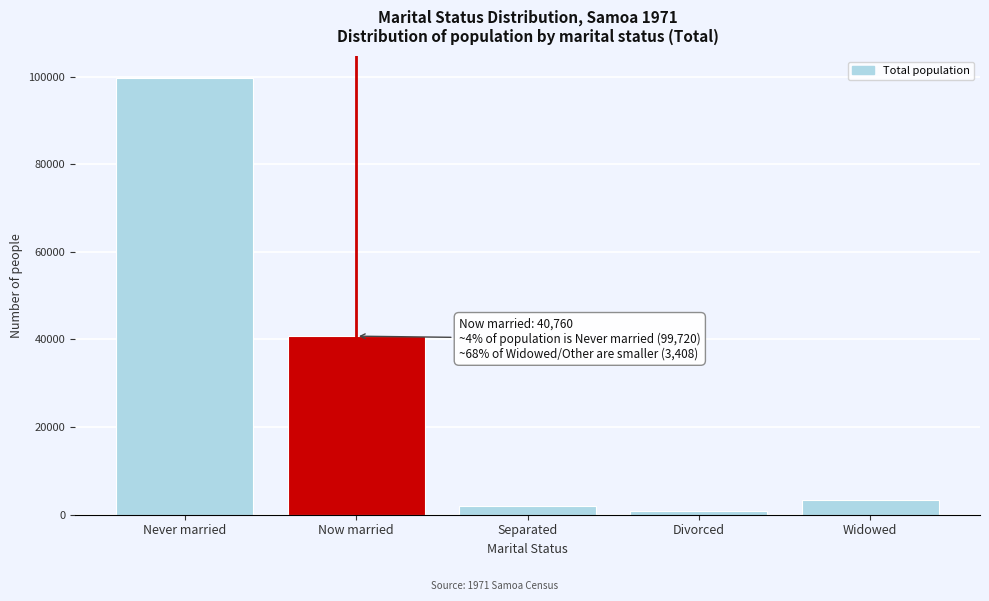

Reading left to right, what are all the values shown in this chart?

99720	40760	1878	859	3408